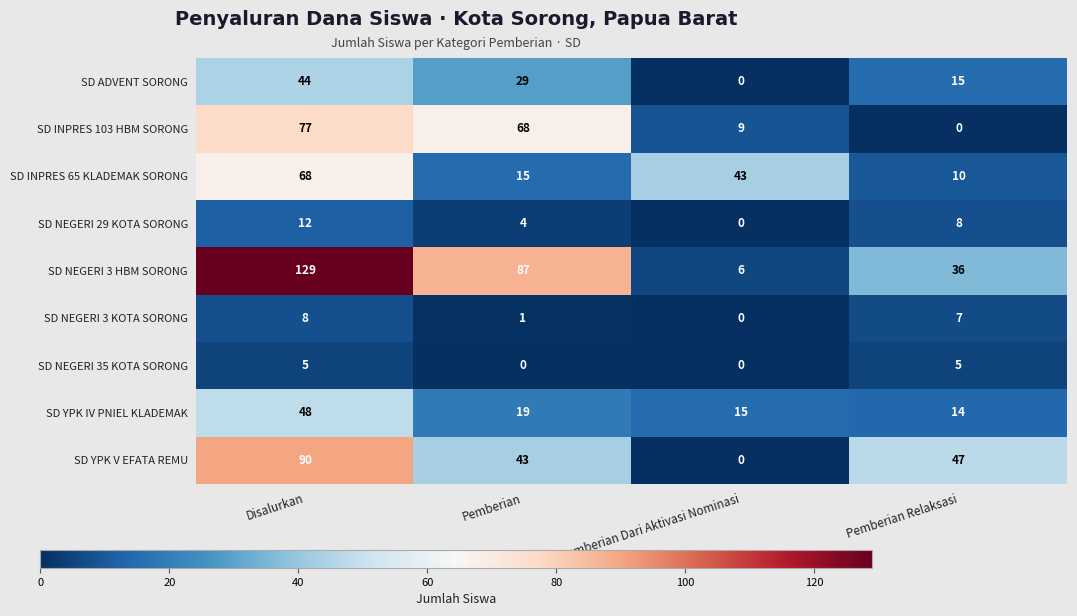

At which category is the sum across all series the highest?

Disalurkan